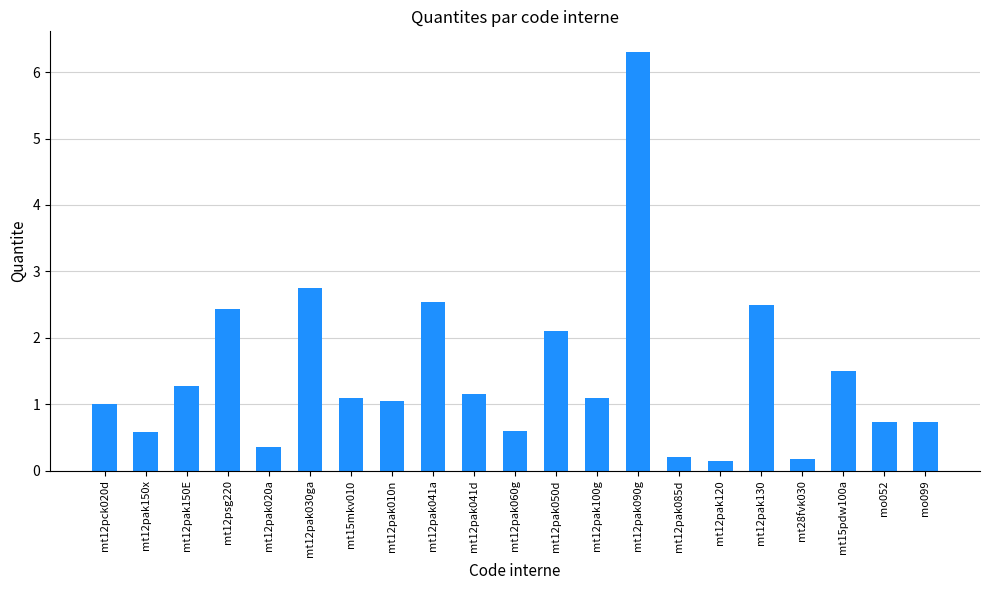

At which label is the value closest to 3?

mt12pak030ga